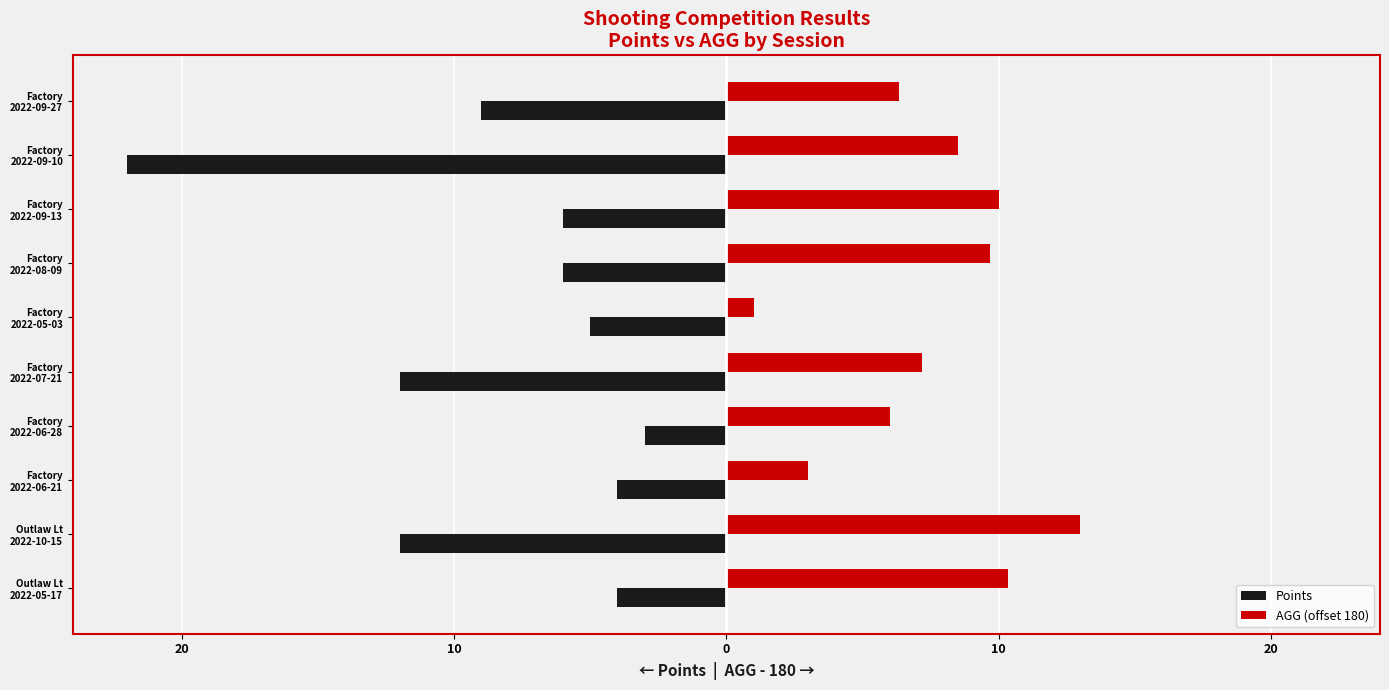

Rank the series by their average value, from lowest to highest.

Points, AGG (offset 180)